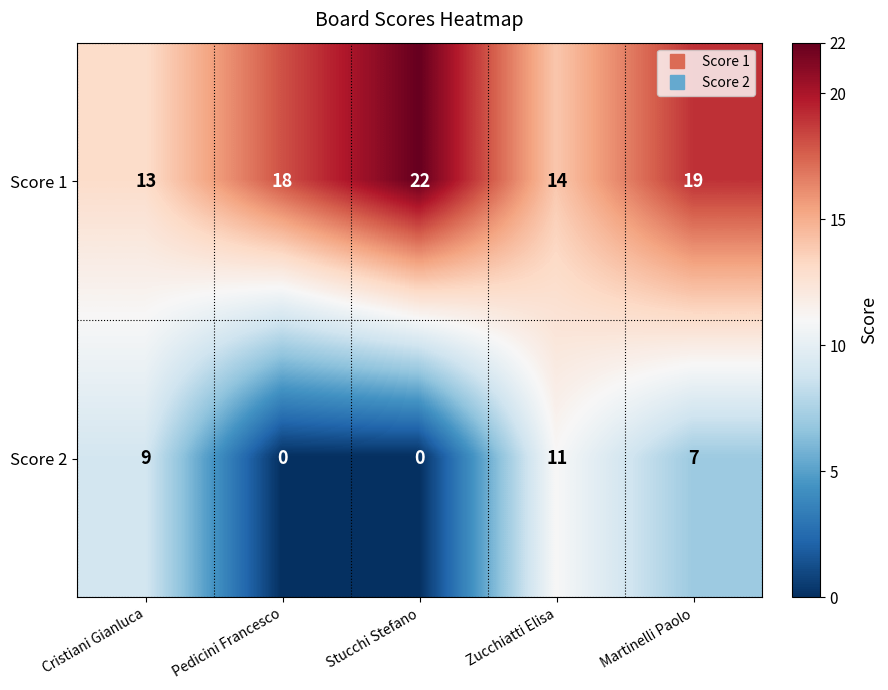

Is the value of Score 2 at Martinelli Paolo greater than the value of Score 1 at Martinelli Paolo?

No